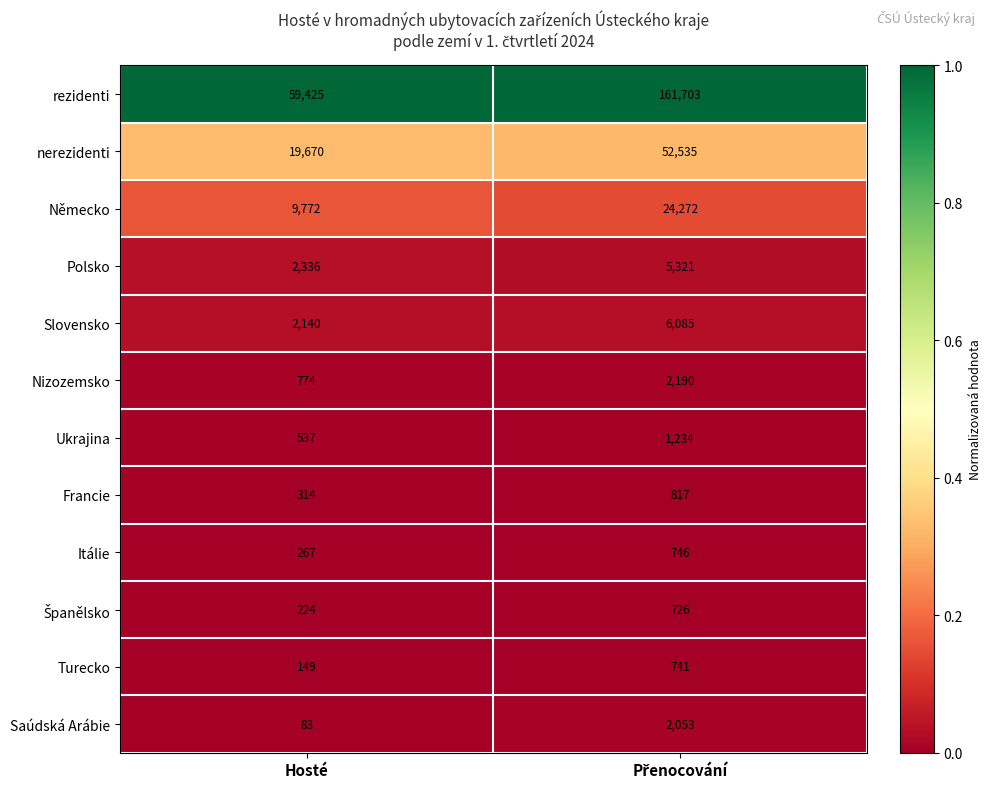

How many data points does each series have?

2